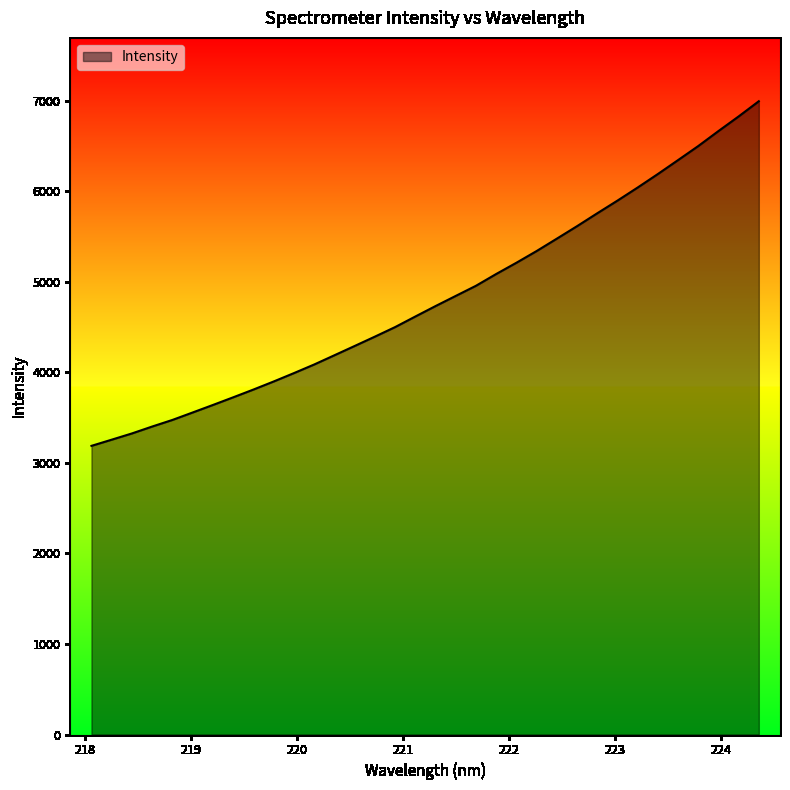

How many lines are shown in the chart?

1